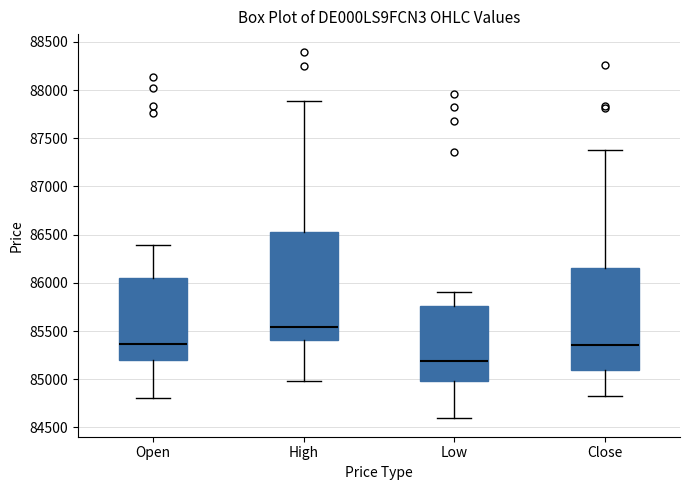

Comparing the boxes themselves (not the whiskers), which one is the tallest?

High